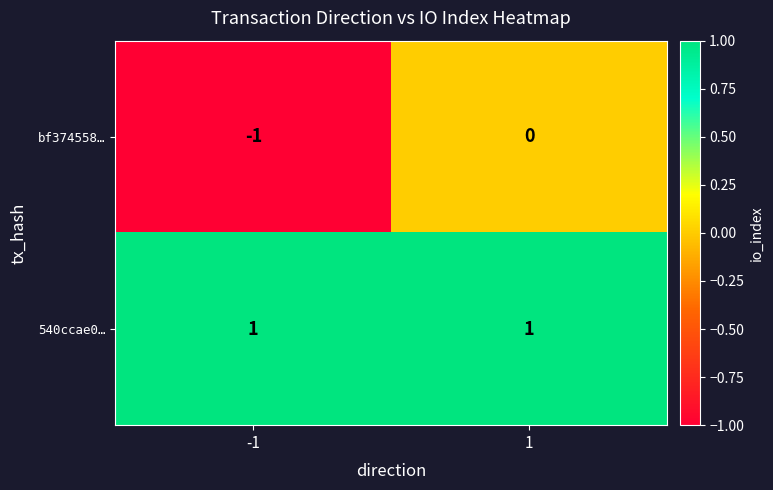

Reading left to right, extract all data points from this chart.

bf374558…: -1=-1	1=0
540ccae0…: -1=1	1=1